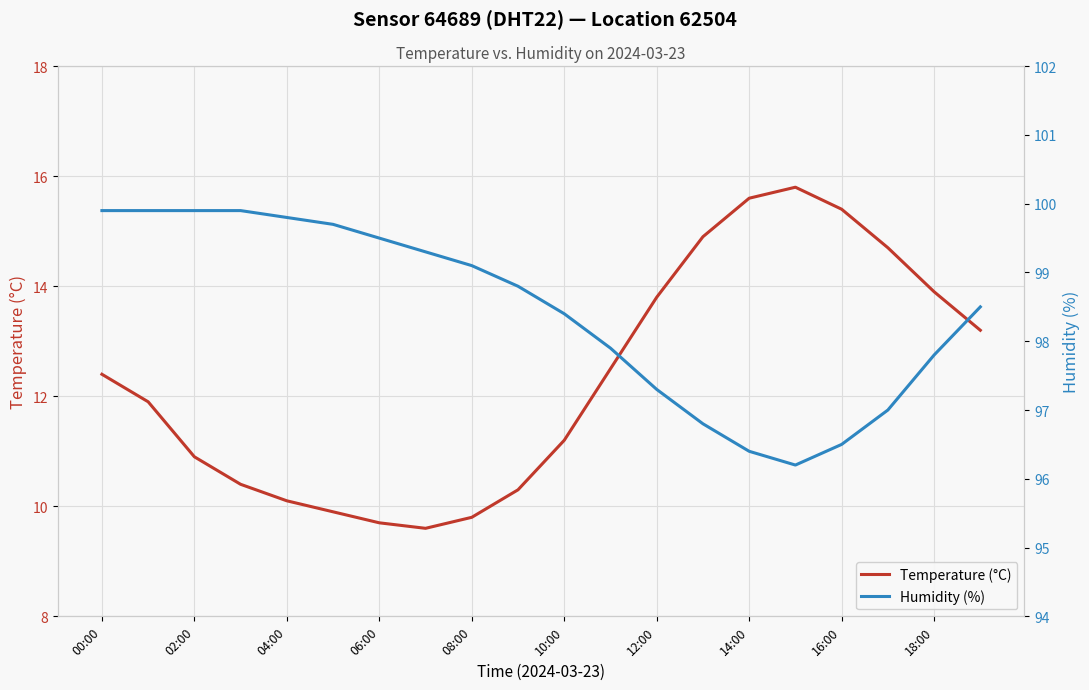

At how many categories does at least one series exceed 48?

20